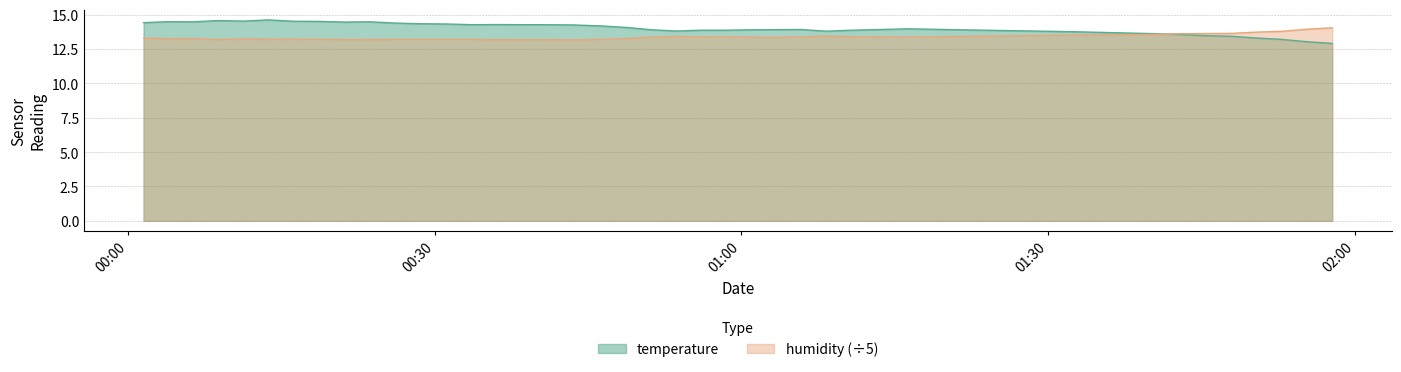

Between which two adjacent categories do humidity and temperature first intersect?

2022-10-15T01:40:18 and 2022-10-15T01:42:53